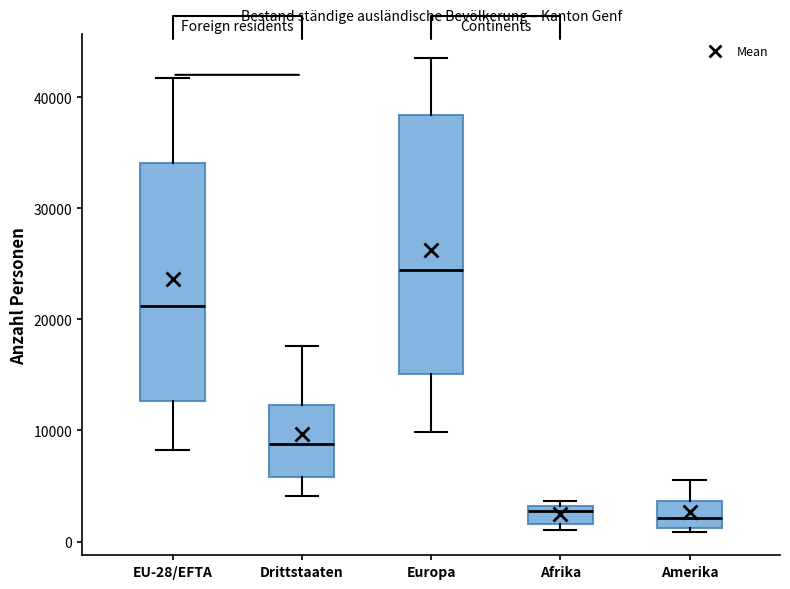

Reading left to right, transcribe this box plot: for each box, give where its median line is, the range the box spans, and where its two whiskers end, as read against the y-axis. The values are not printed on the chart, so give them approximately, as read against the axis.

EU-28/EFTA: median 21000, box 13000 to 34000, whiskers 8000 to 42000
Drittstaaten: median 9000, box 6000 to 12000, whiskers 4000 to 18000
Europa: median 24000, box 15000 to 38000, whiskers 10000 to 44000
Afrika: median 3000 (just below the box's upper edge), box 2000 to 3000, whiskers 1000 to 4000
Amerika: median 2000, box 1000 to 4000, whiskers 1000 (just below the box's lower edge) to 6000